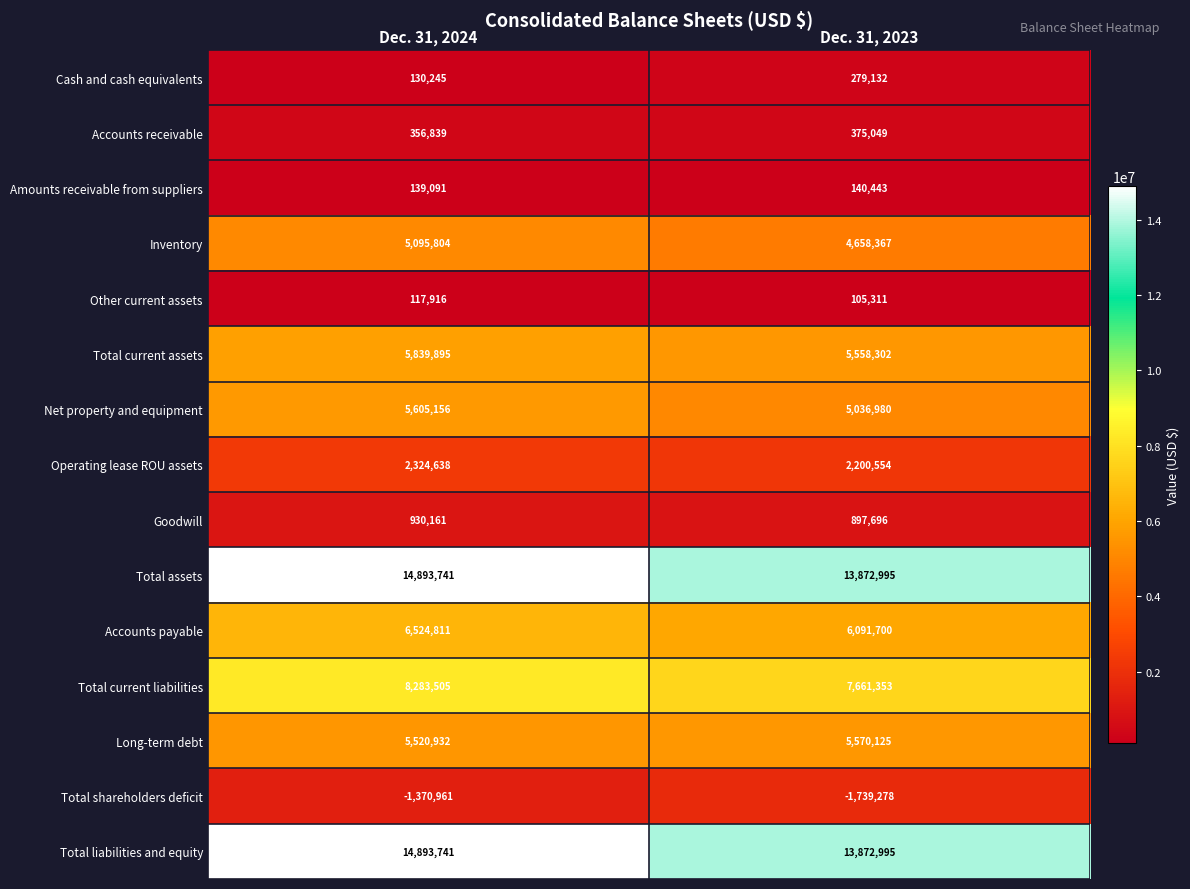

Reading left to right, transcribe all the data shown in this chart.

Cash and cash equivalents: 130245	279132
Accounts receivable: 356839	375049
Amounts receivable from suppliers: 139091	140443
Inventory: 5095804	4658367
Other current assets: 117916	105311
Total current assets: 5839895	5558302
Net property and equipment: 5605156	5036980
Operating lease ROU assets: 2324638	2200554
Goodwill: 930161	897696
Total assets: 14893741	13872995
Accounts payable: 6524811	6091700
Total current liabilities: 8283505	7661353
Long-term debt: 5520932	5570125
Total shareholders deficit: -1370961	-1739278
Total liabilities and equity: 14893741	13872995